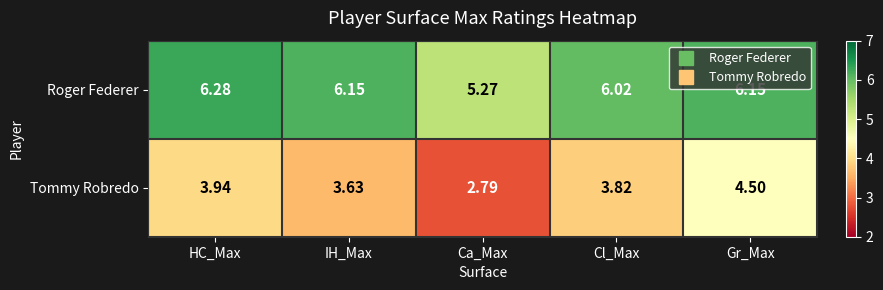

What is the difference between the highest and lowest values at IH_Max?

2.5